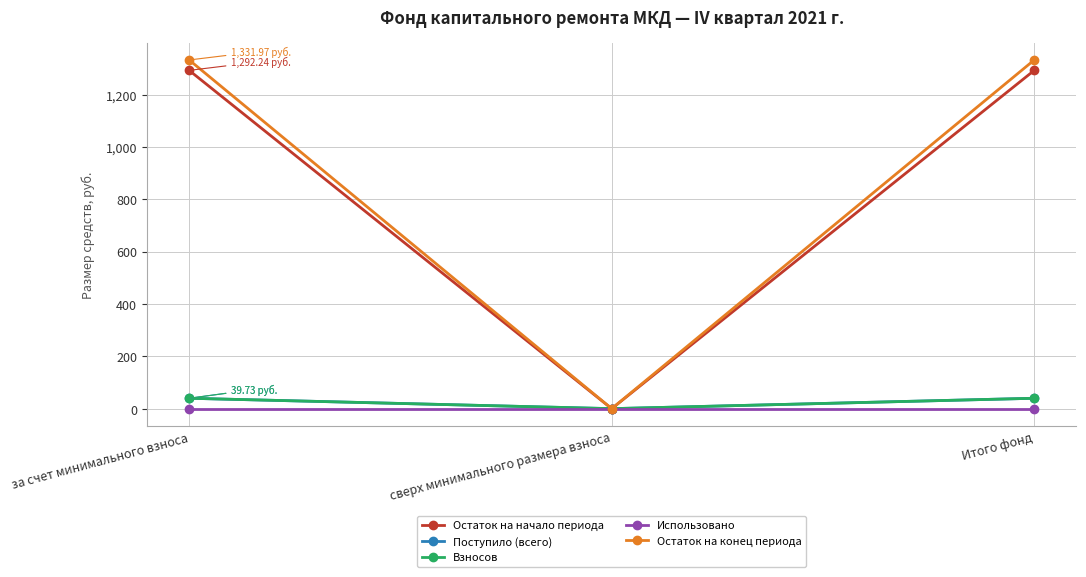

Rank the series at за счет минимального взноса from lowest to highest value.

Использовано, Поступило (всего), Взносов, Остаток на начало периода, Остаток на конец периода